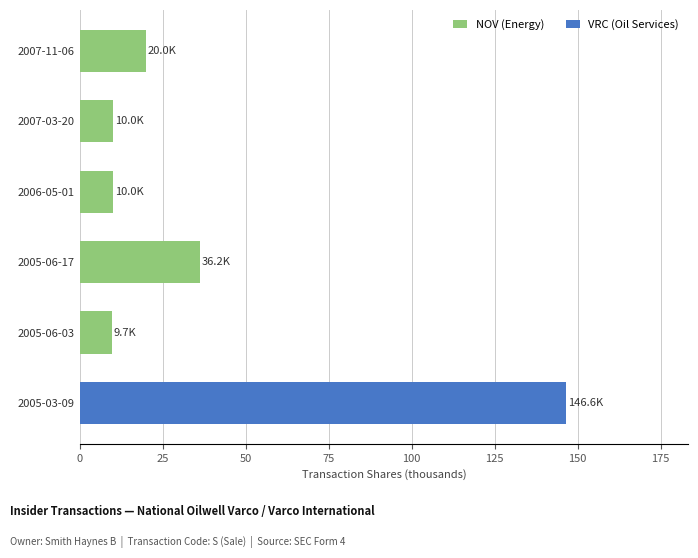

What is the minimum value for NOV (Energy)?

9.7